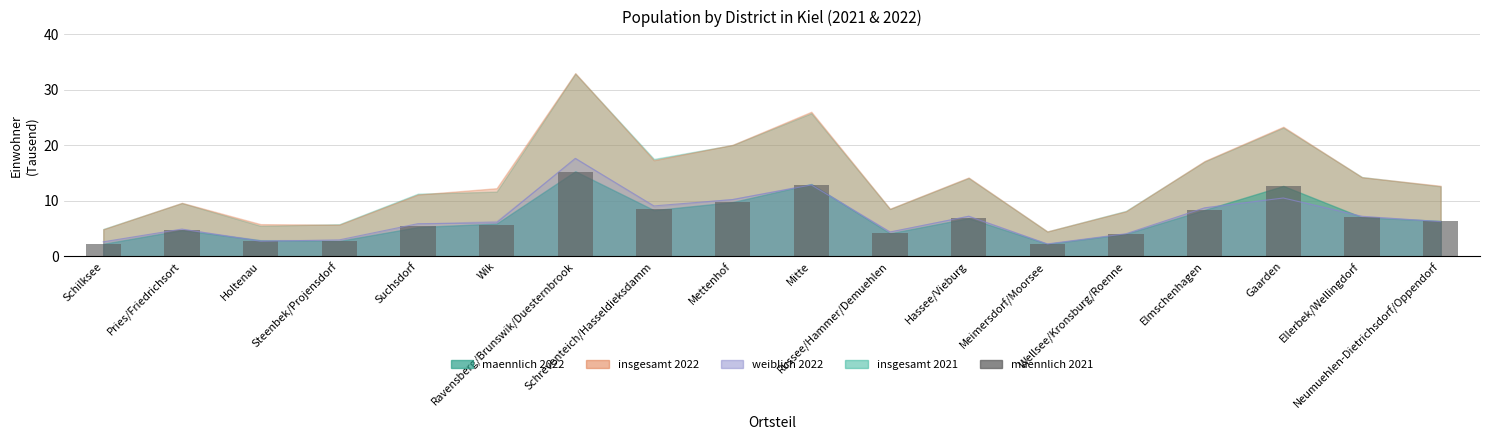

How many data points in maennlich_2021 are less than 6?

9